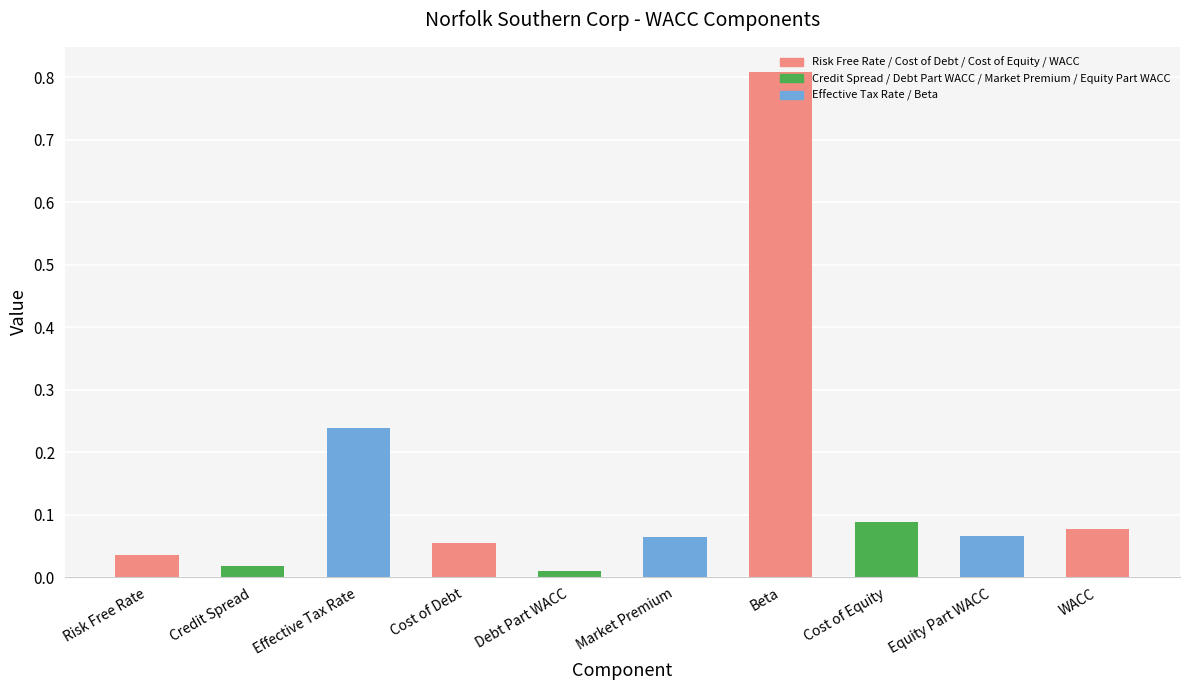

What is the difference between the maximum and second lowest values?

0.8